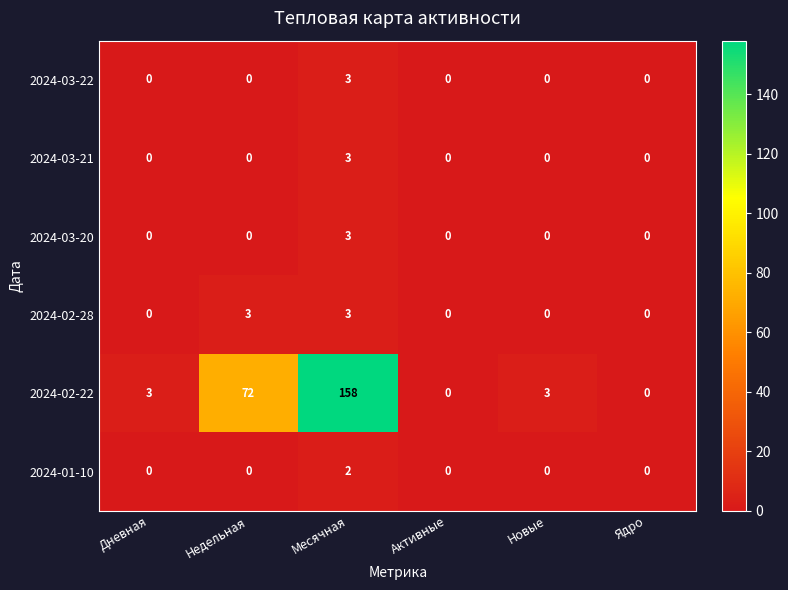

Which series has the largest total across all categories?

2024-02-22